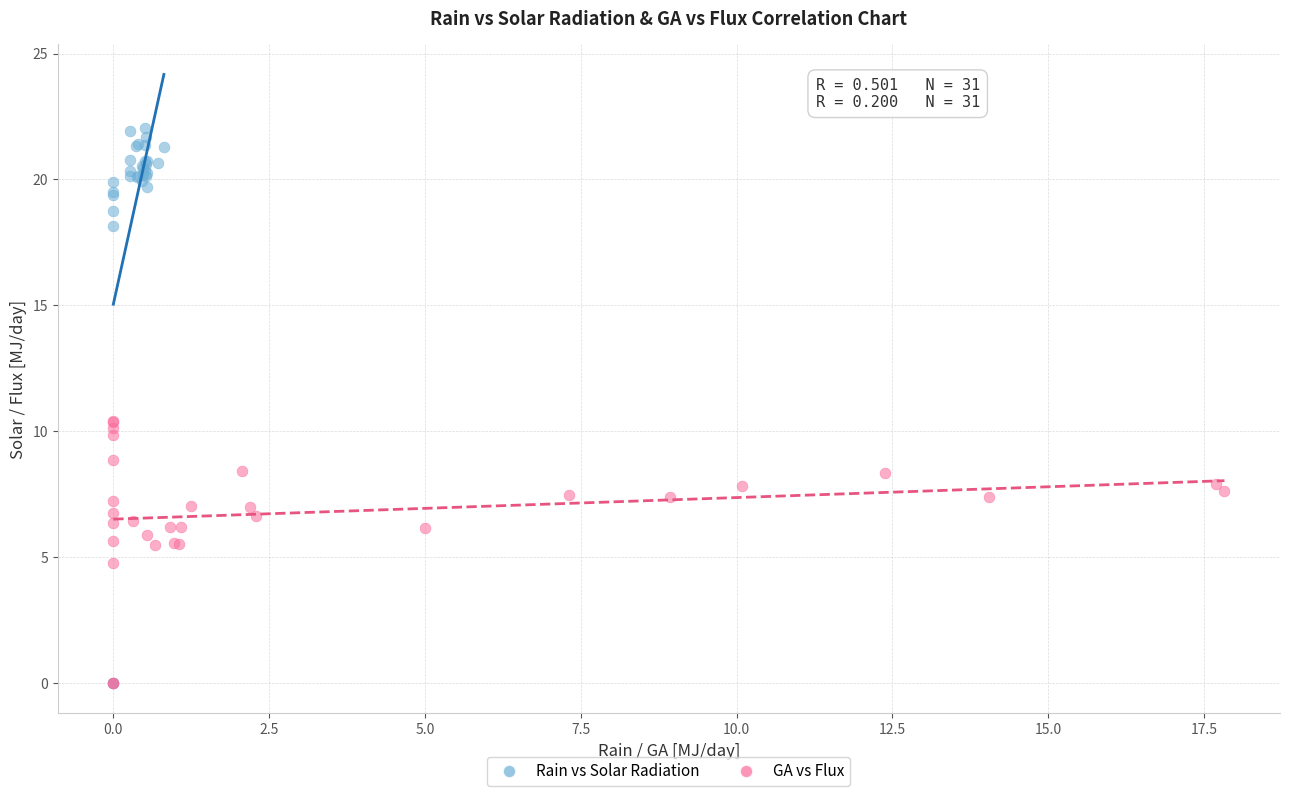

What are all the series names shown in the legend?

Rain vs Solar Radiation, GA vs Flux